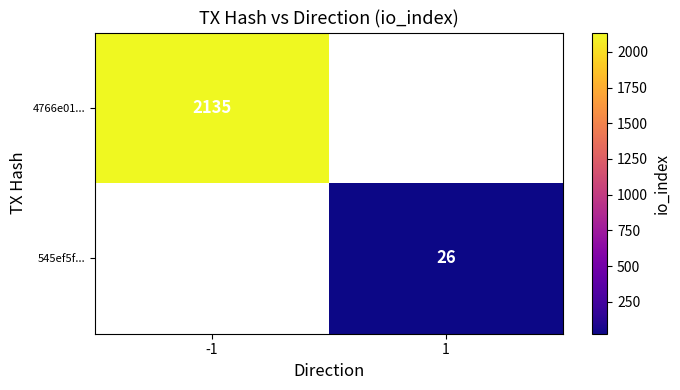

Is the value of 545ef5f... at 1 greater than the value of 4766e01... at -1?

No